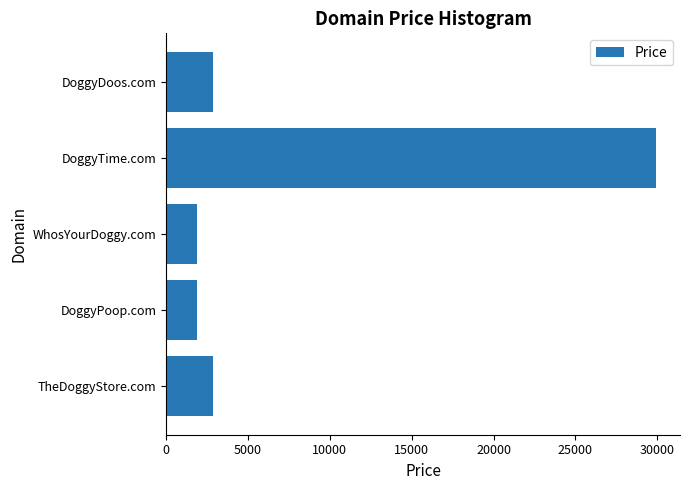

Reading bottom to top, what are all the values shown in this chart?

TheDoggyStore.com=2888	DoggyPoop.com=1888	WhosYourDoggy.com=1888	DoggyTime.com=29888	DoggyDoos.com=2888